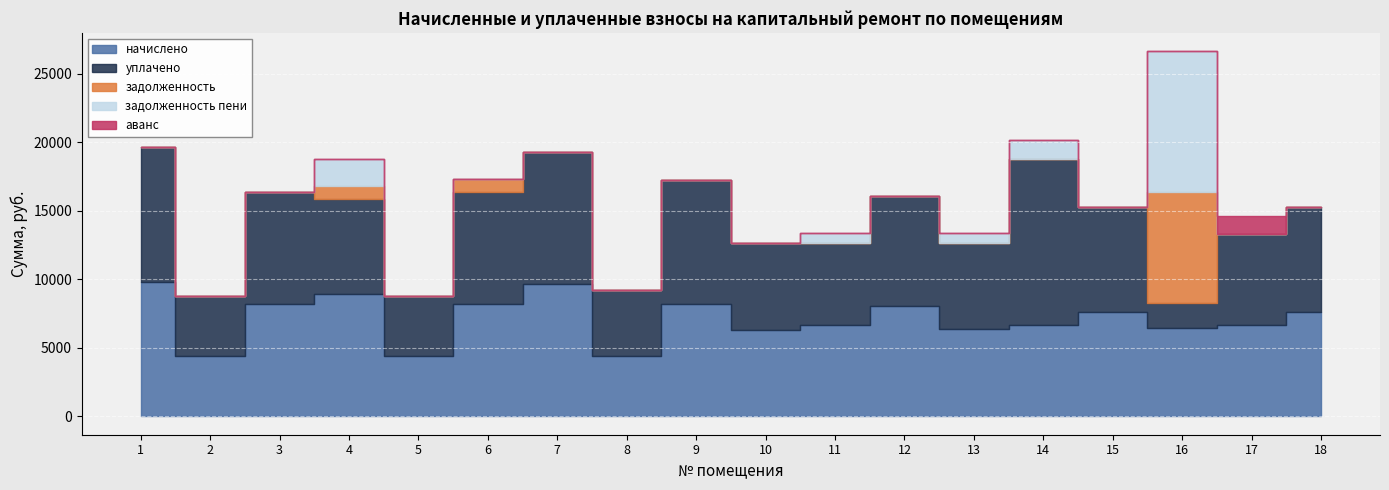

Between 10 and 14, which series saw the biggest shift?

уплачено